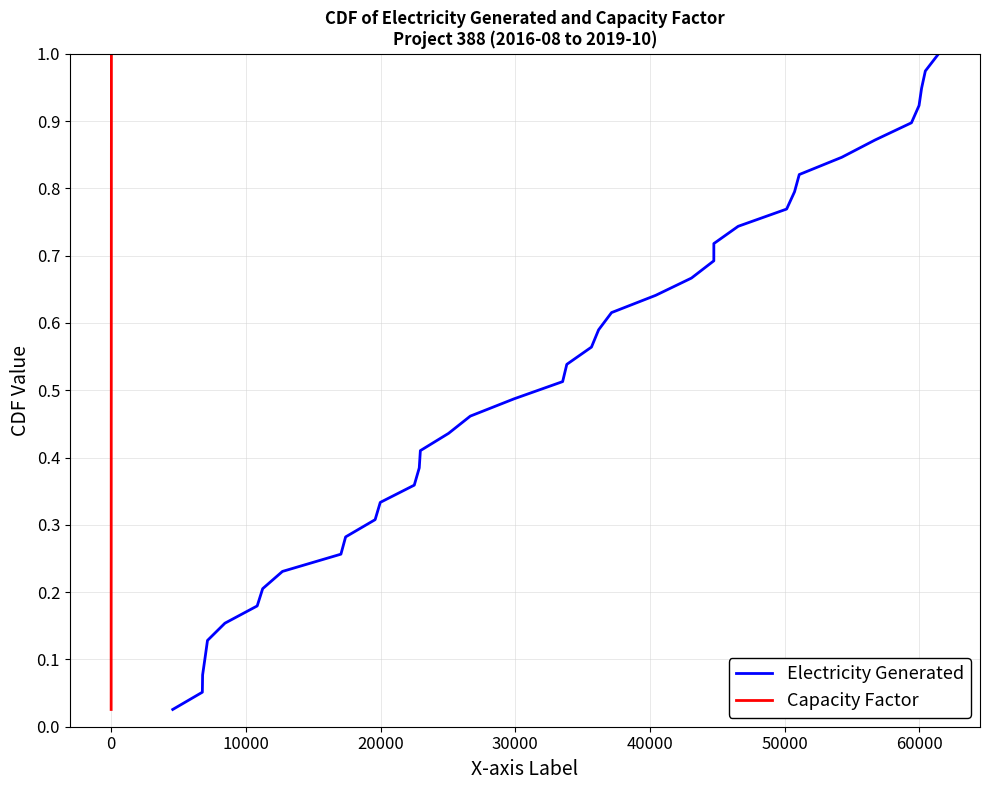

The value of Capacity Factor at 34 is 1.2. True or false?

False